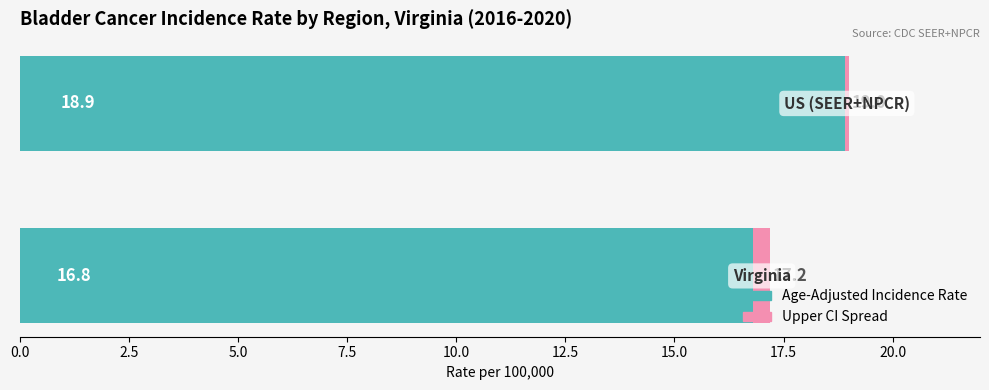

How many data points does each series have?

2